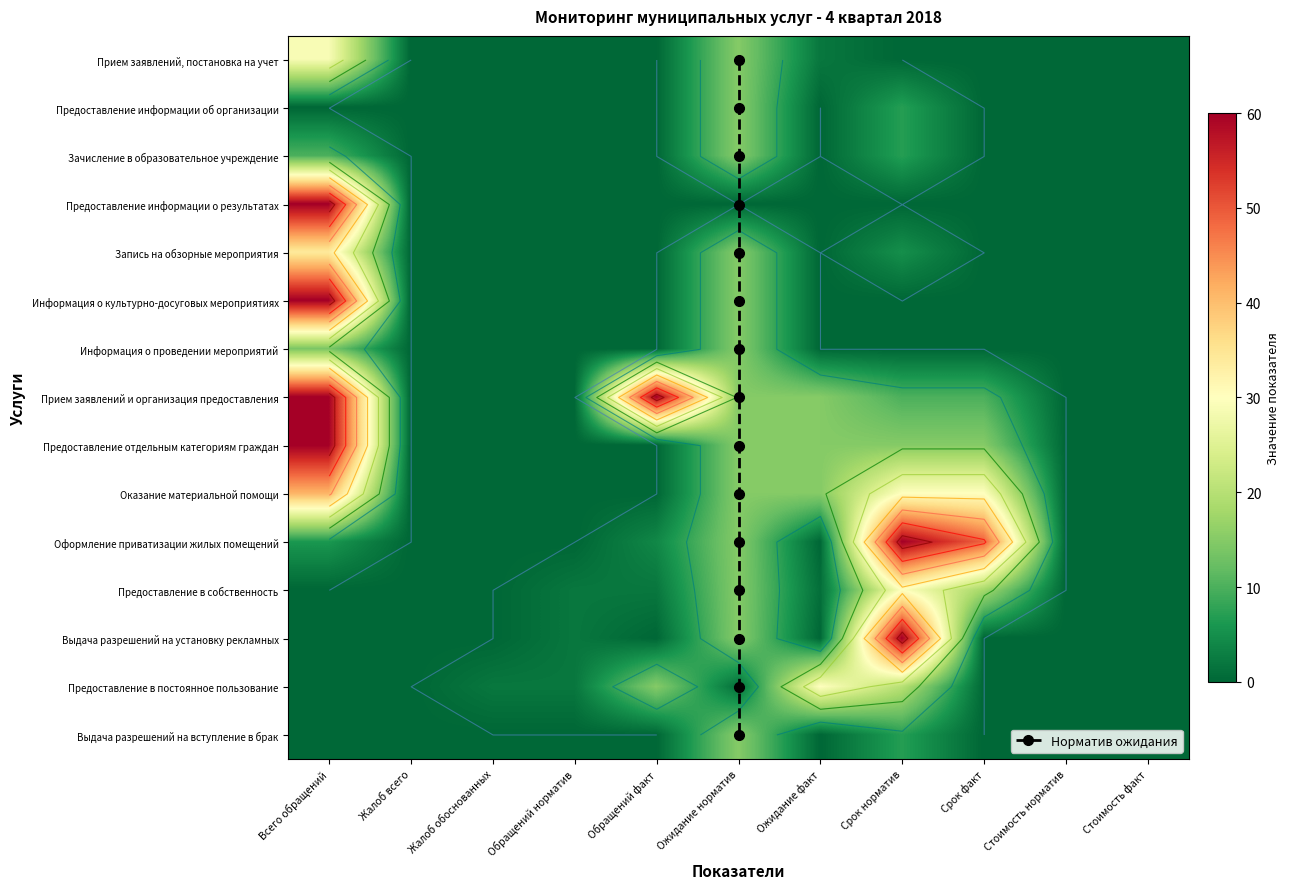

At which label is Предоставление в постоянное пользование closest to 15?

Обращений факт